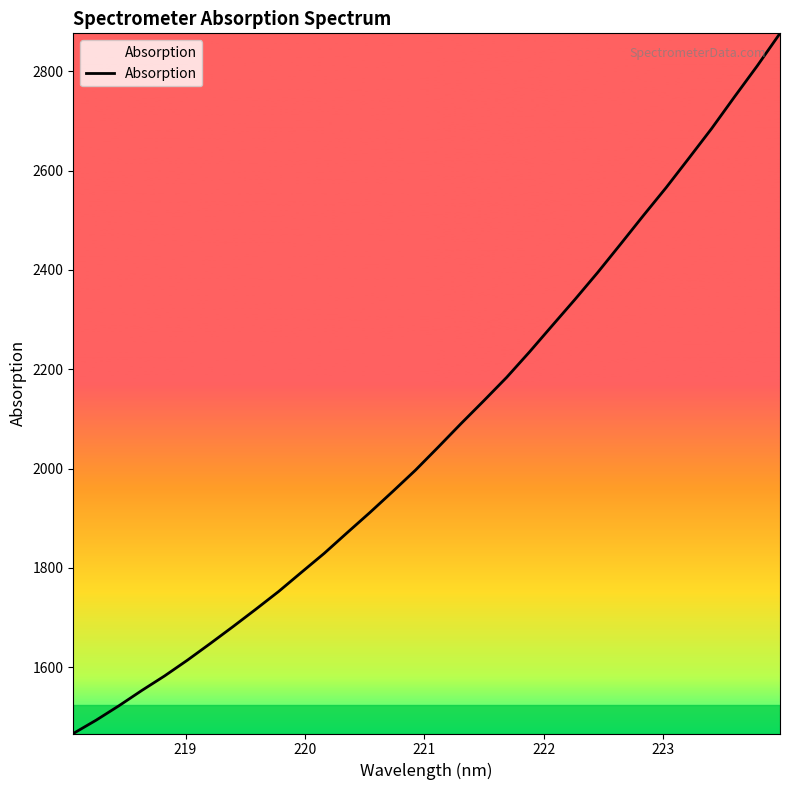

What is the minimum value shown in the chart?

1466.8